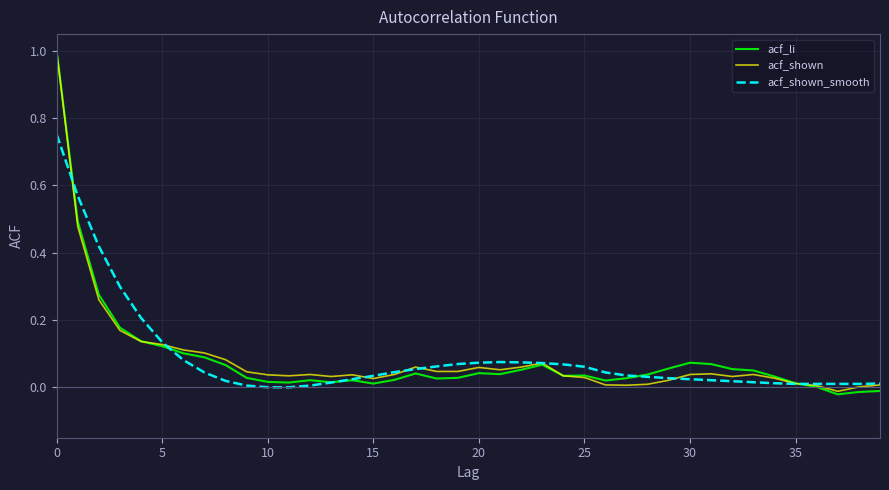

What are all the series names shown in the legend?

acf_li, acf_shown, acf_shown_smooth